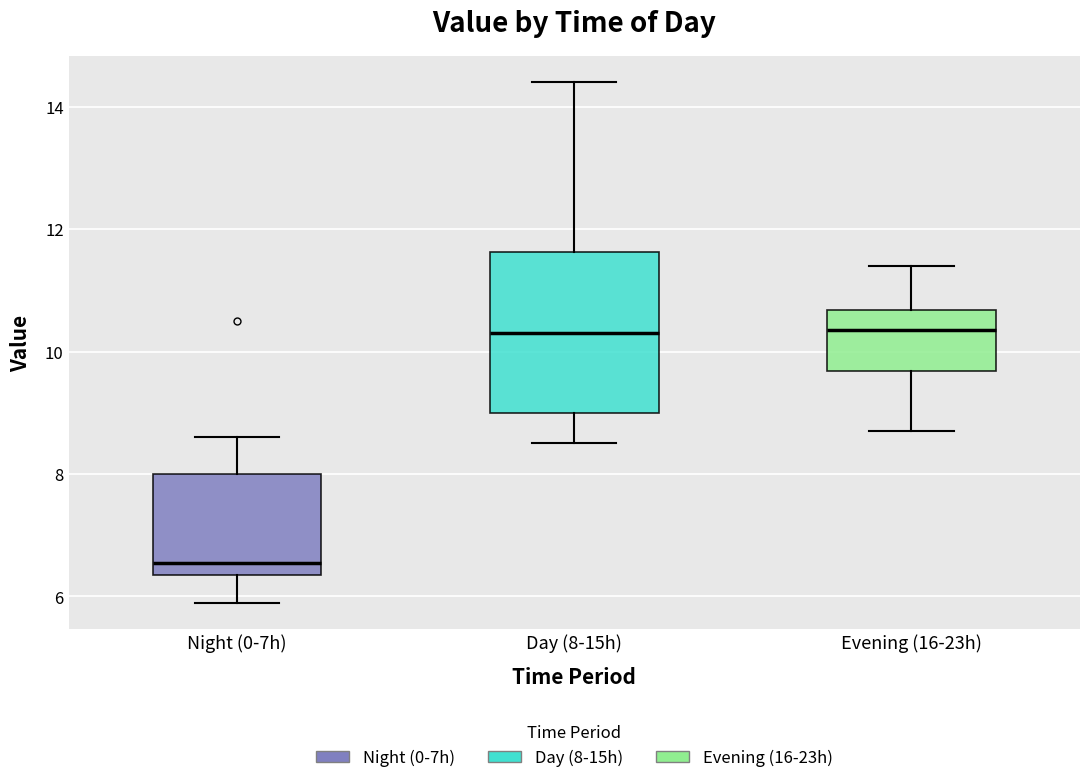

Reading left to right, transcribe this box plot: for each box, give where its median line is, the range the box spans, and where its two whiskers end, as read against the y-axis. The values are not printed on the chart, so give them approximately, as read against the axis.

Night (0-7h): median 6.6, box 6.4 to 8.0, whiskers 6.0 to 8.6
Day (8-15h): median 10.4, box 9.0 to 11.6, whiskers 8.6 to 14.4
Evening (16-23h): median 10.4, box 9.6 to 10.6, whiskers 8.8 to 11.4